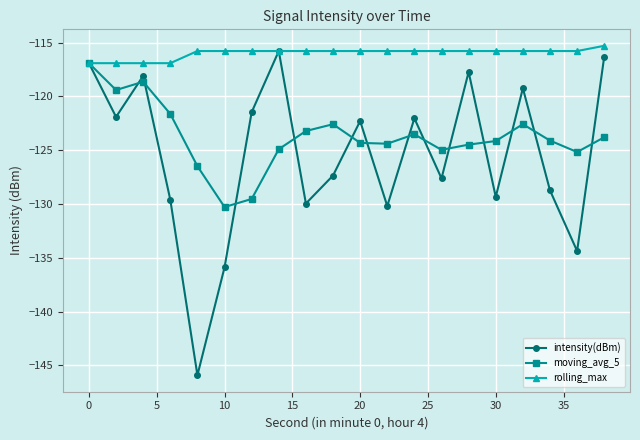

What is the minimum value for rolling_max?

-116.9